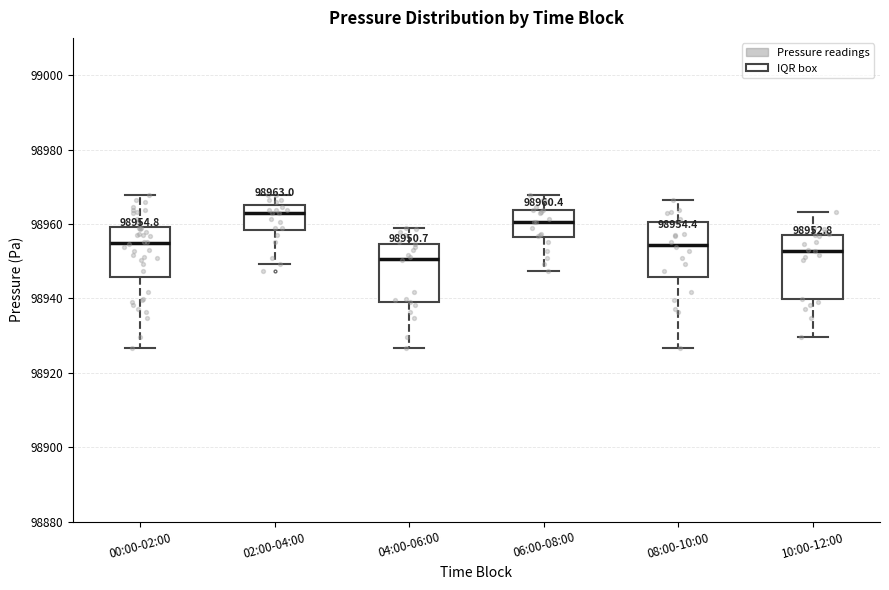

Which box has the lowest median line?

04:00-06:00